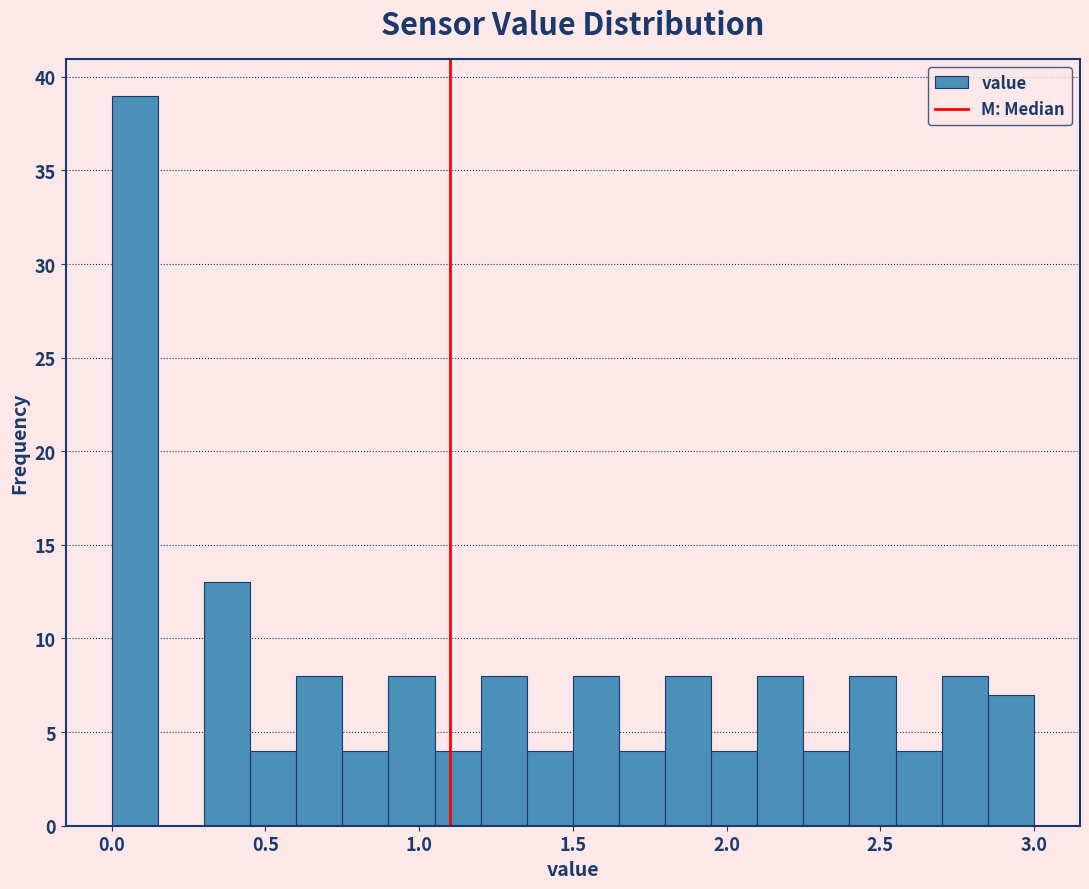

Read against the x-axis, roughly where is the centre of the tallest bar?

0.10